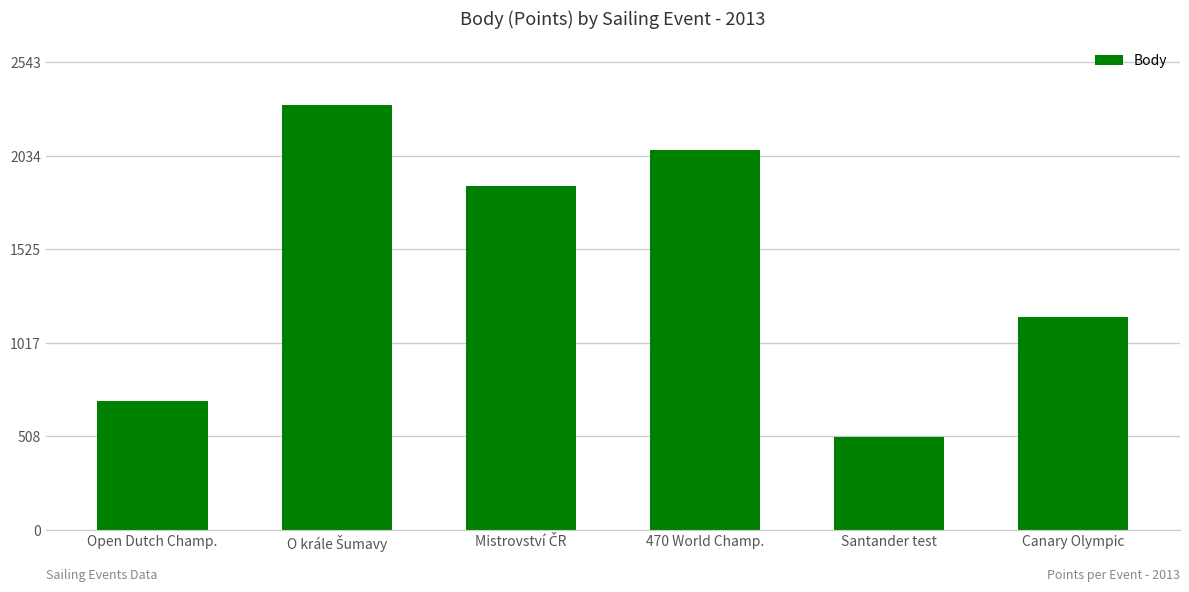

Is it true that the value at Open Dutch Champ. is 704?

True